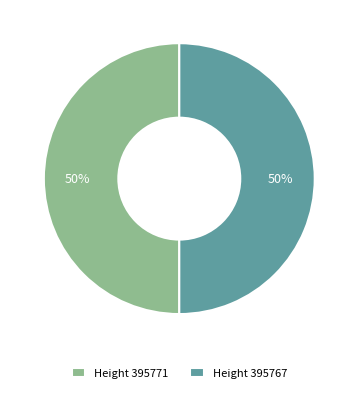

Approximately how many times larger is the value at Height 395771 compared to Height 395767?

1.0